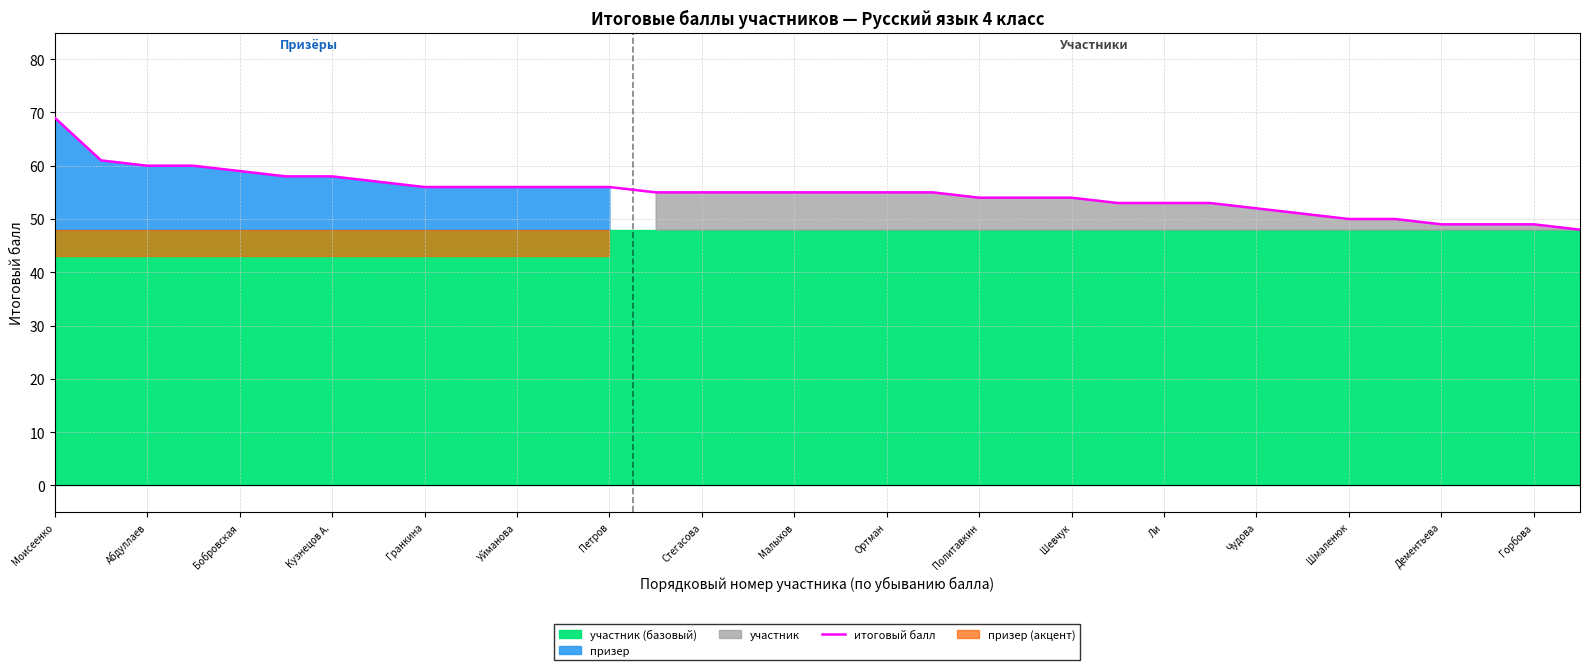

What is the sum of all values?

1866